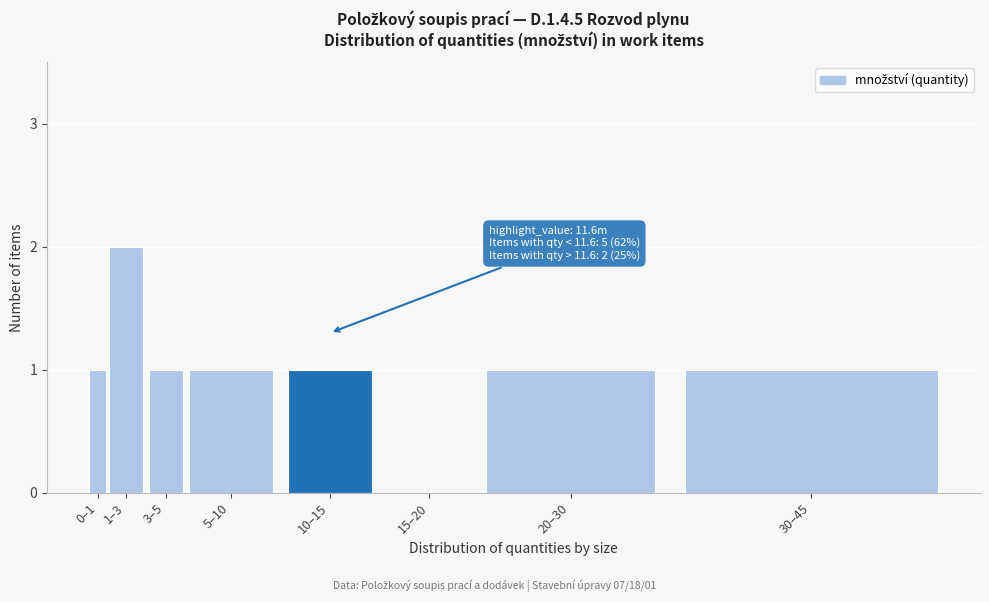

Reading right to left, what are all the values shown in this chart?

30–45=1	20–30=1	15–20=0	10–15=1	5–10=1	3–5=1	1–3=2	0–1=1